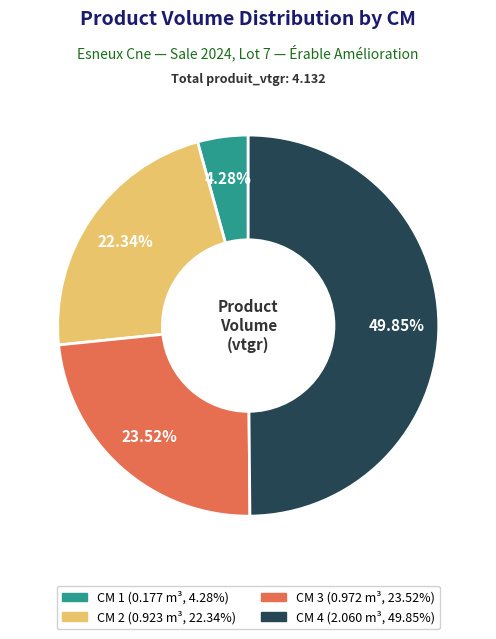

To the nearest percent, what is the average slice percentage?

25%